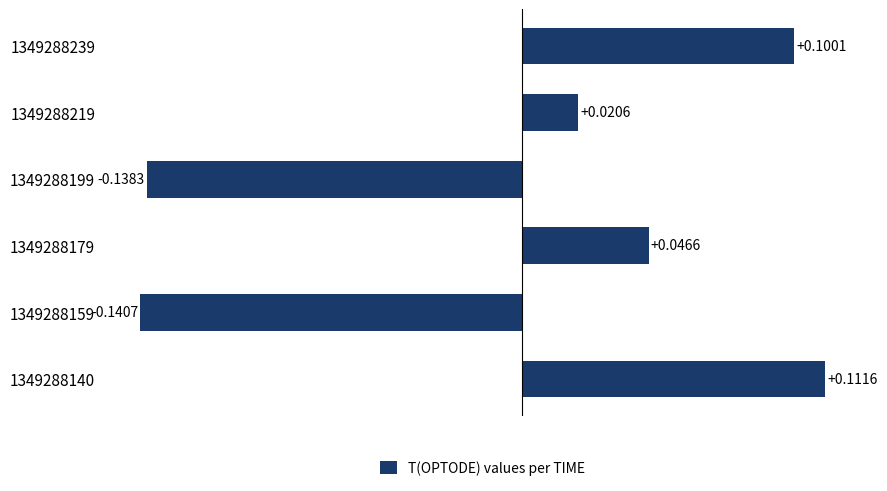

List the labels in order of value, smallest first.

1349288159, 1349288199, 1349288219, 1349288179, 1349288239, 1349288140